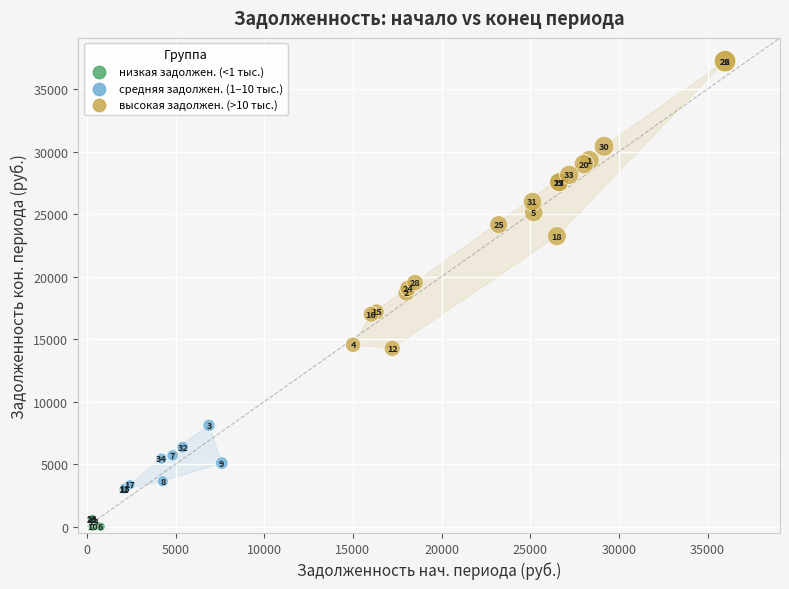

What Y value in the scatter plot is closest to 18612?

18693.6